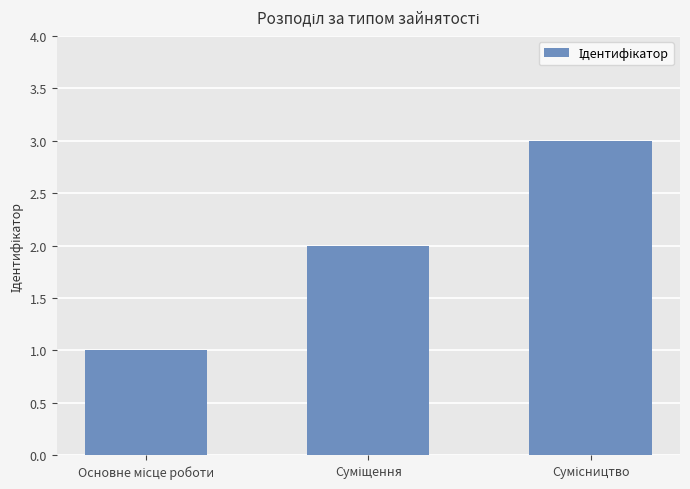

What is the maximum value shown in the chart?

3